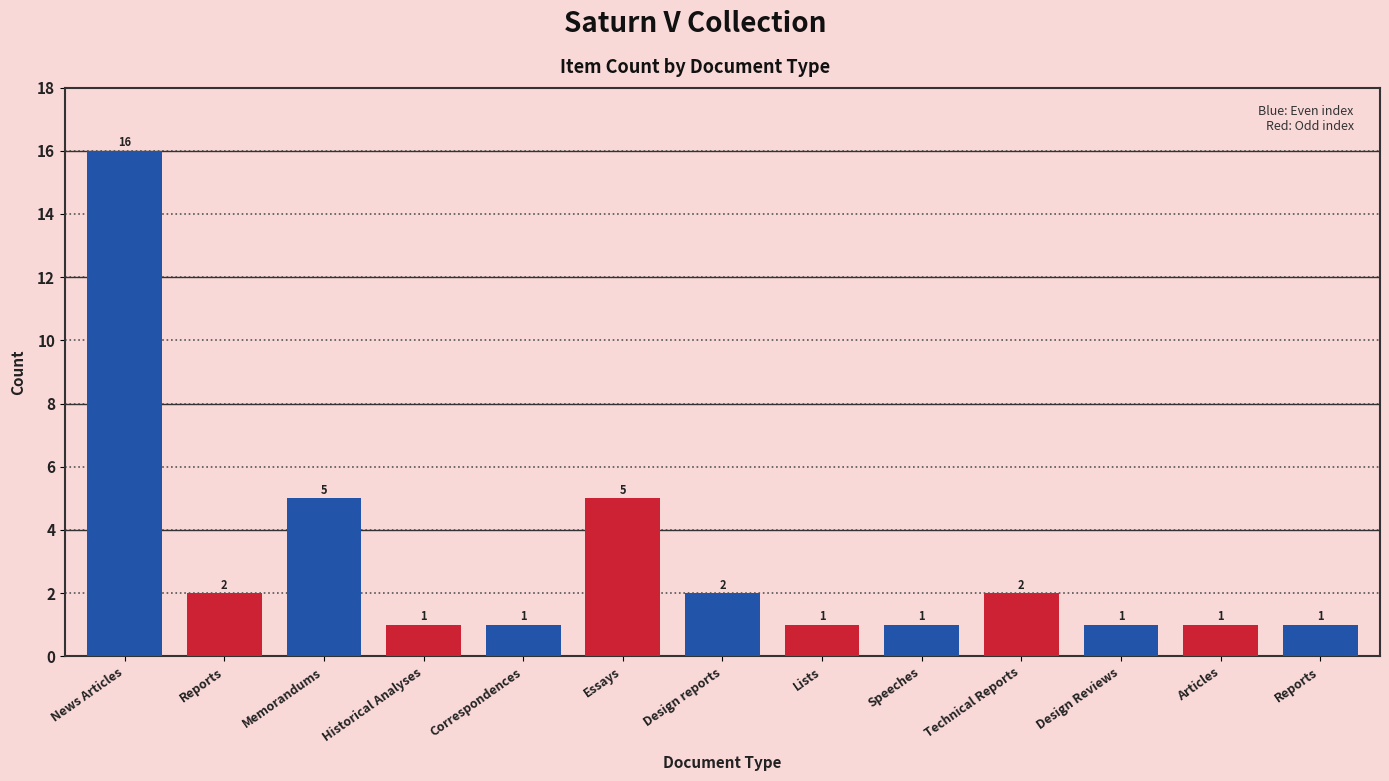

What is the minimum value shown in the chart?

1